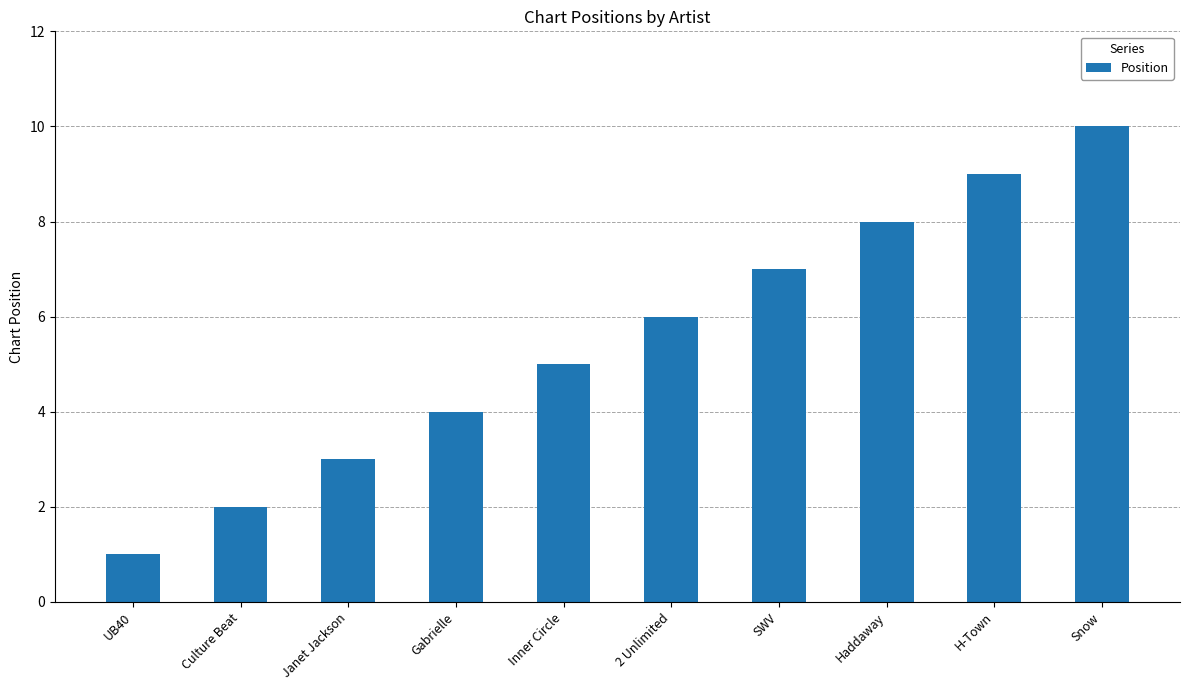

How many distinct data groups are displayed?

1